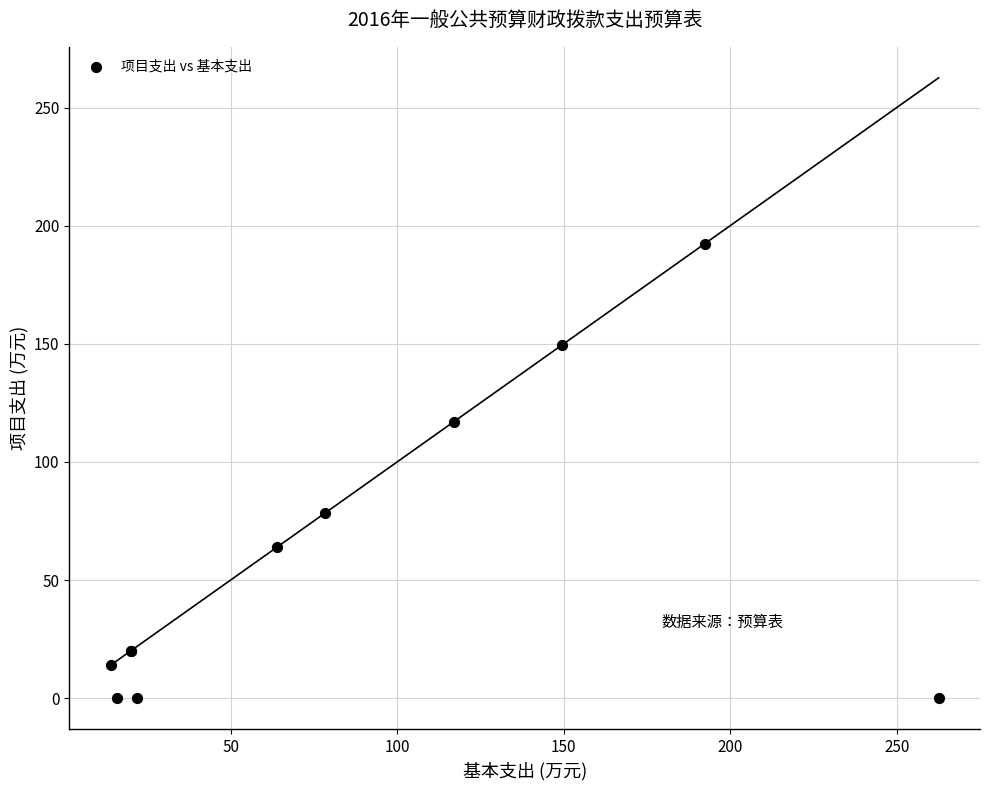

What Y value in the scatter plot is closest to 96?

78.5